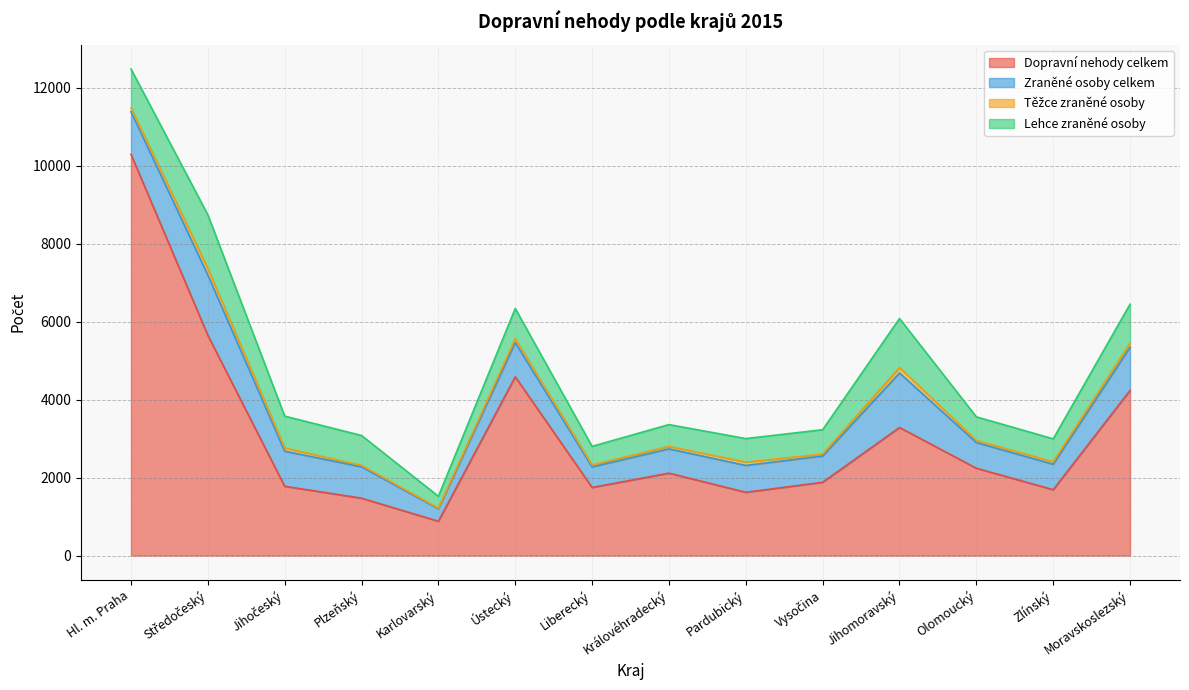

At which category does the chart reach its peak across all series?

Hl. m. Praha